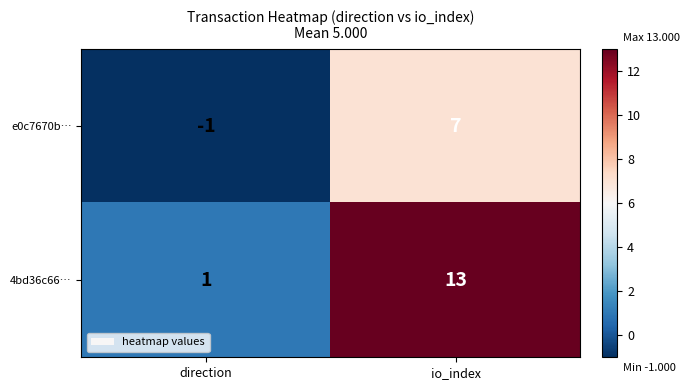

Which label corresponds to the smallest value in the chart?

direction